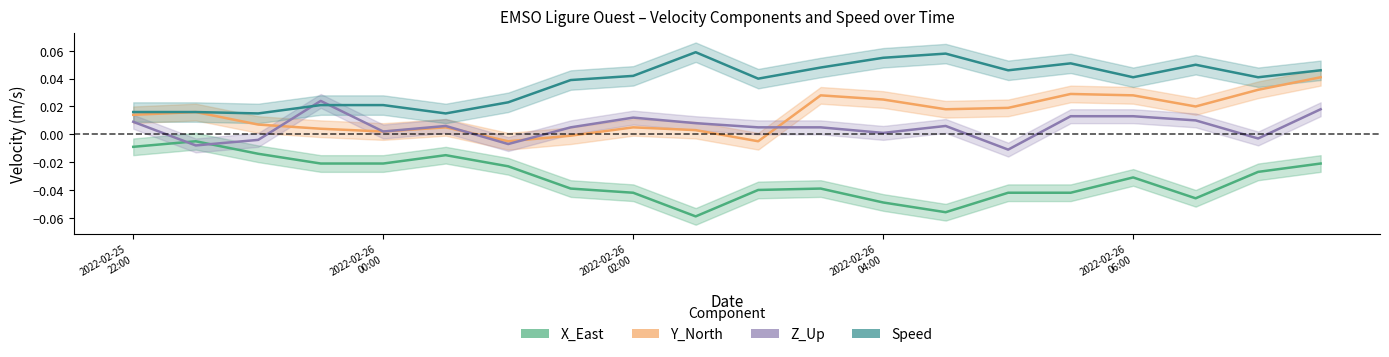

How many times do Z_Up and Speed cross each other?

2